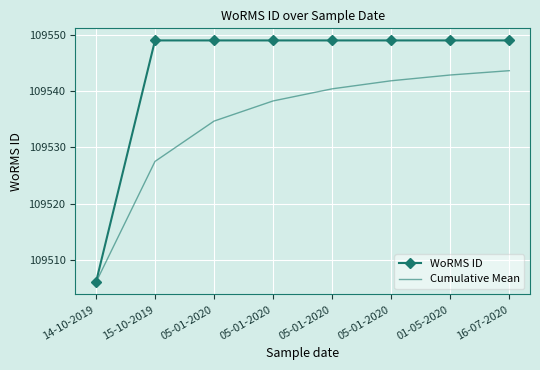

The Cumulative Mean series shows 109542.9 at 01-05-2020. True or false?

True